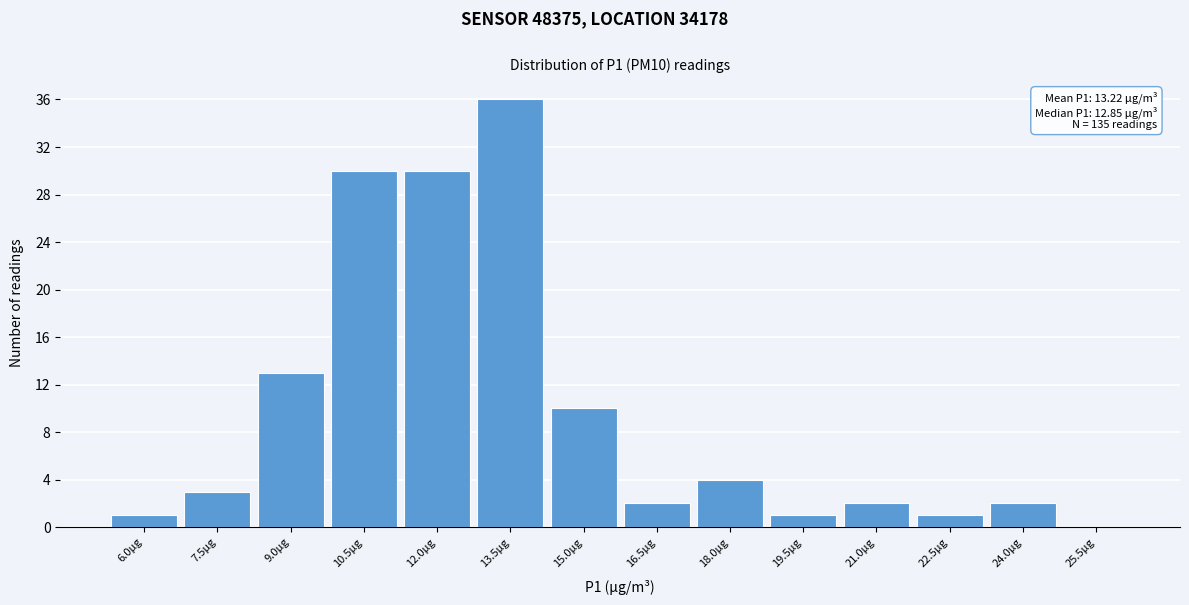

Reading left to right, transcribe all the data shown in this chart.

6.0µg=1	7.5µg=3	9.0µg=13	10.5µg=30	12.0µg=30	13.5µg=36	15.0µg=10	16.5µg=2	18.0µg=4	19.5µg=1	21.0µg=2	22.5µg=1	24.0µg=2	25.5µg=0